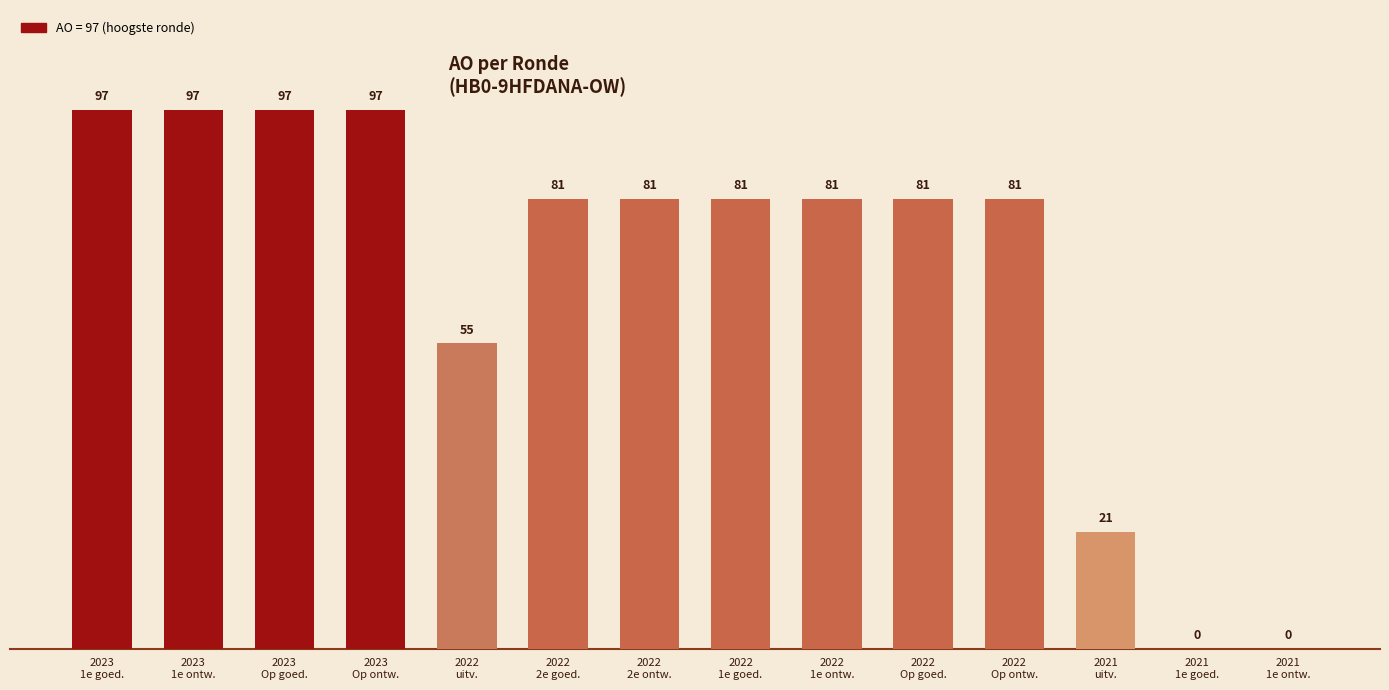

What is the sum of all values?

950